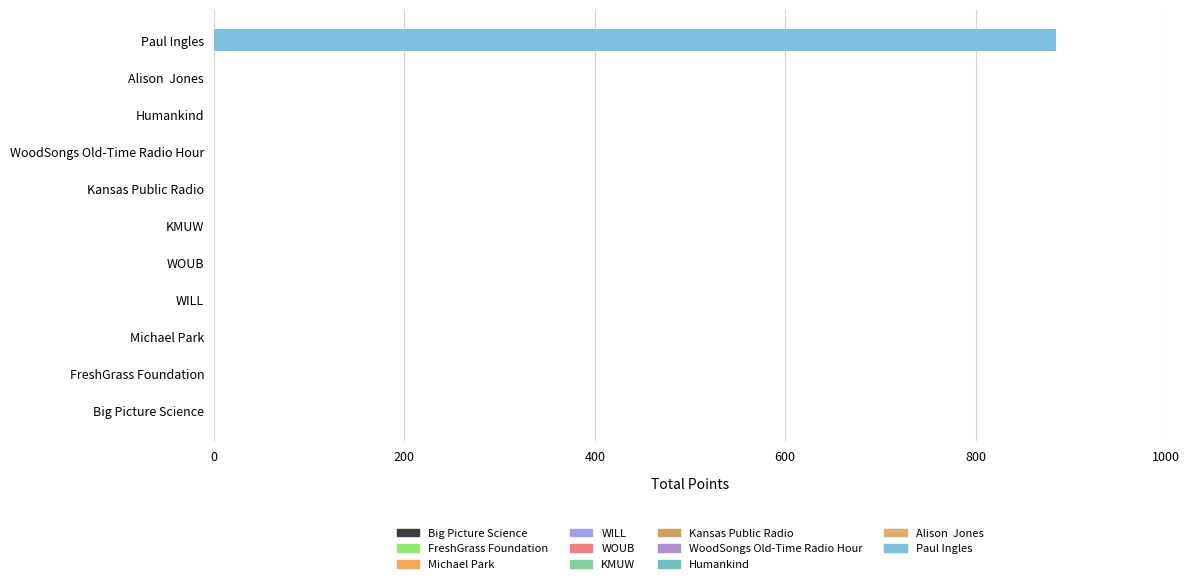

What is the greatest value displayed?

884